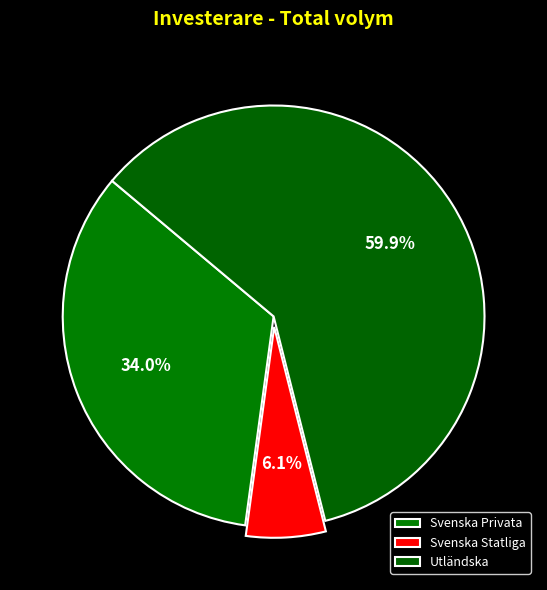

Rank the categories by value from lowest to highest.

Svenska Statliga, Svenska Privata, Utländska